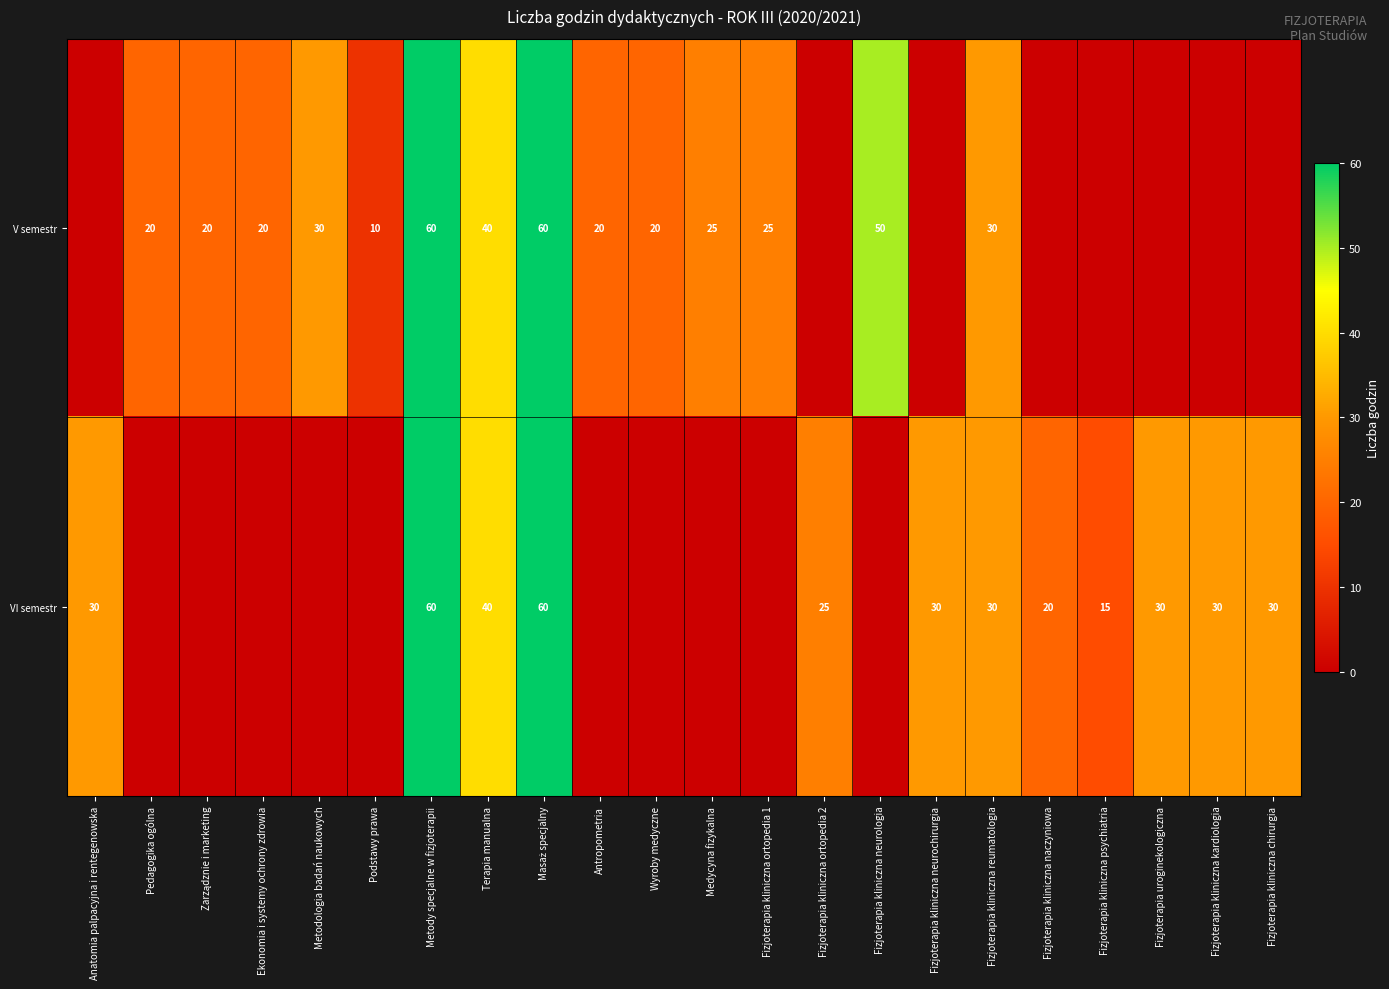

True or false: VI semestr has a value of 12 at Fizjoterapia kliniczna neurochirurgia.

False